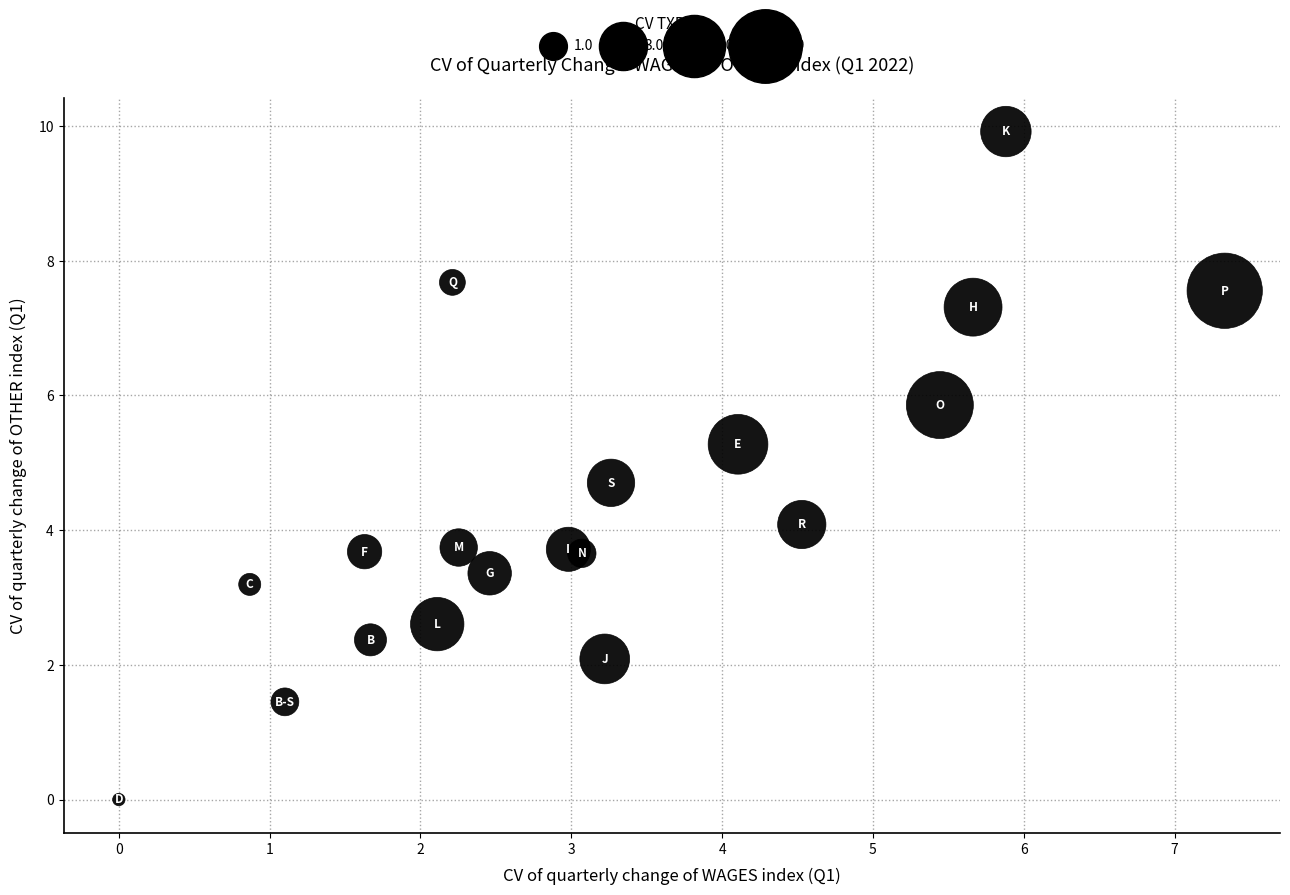

What is the range of X values (max minus min)?

7.3